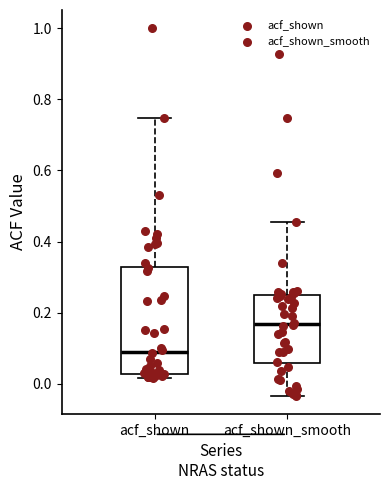

Reading left to right, read every box against the y-axis: the position of its median line, the range the box covers, and the ends of its whiskers. The values are not printed on the chart, so give them approximately, as read against the axis.

acf_shown: median 0.08, box 0.02 to 0.32, whiskers 0.02 (just below the box's lower edge) to 0.74
acf_shown_smooth: median 0.16, box 0.06 to 0.24, whiskers -0.04 to 0.46